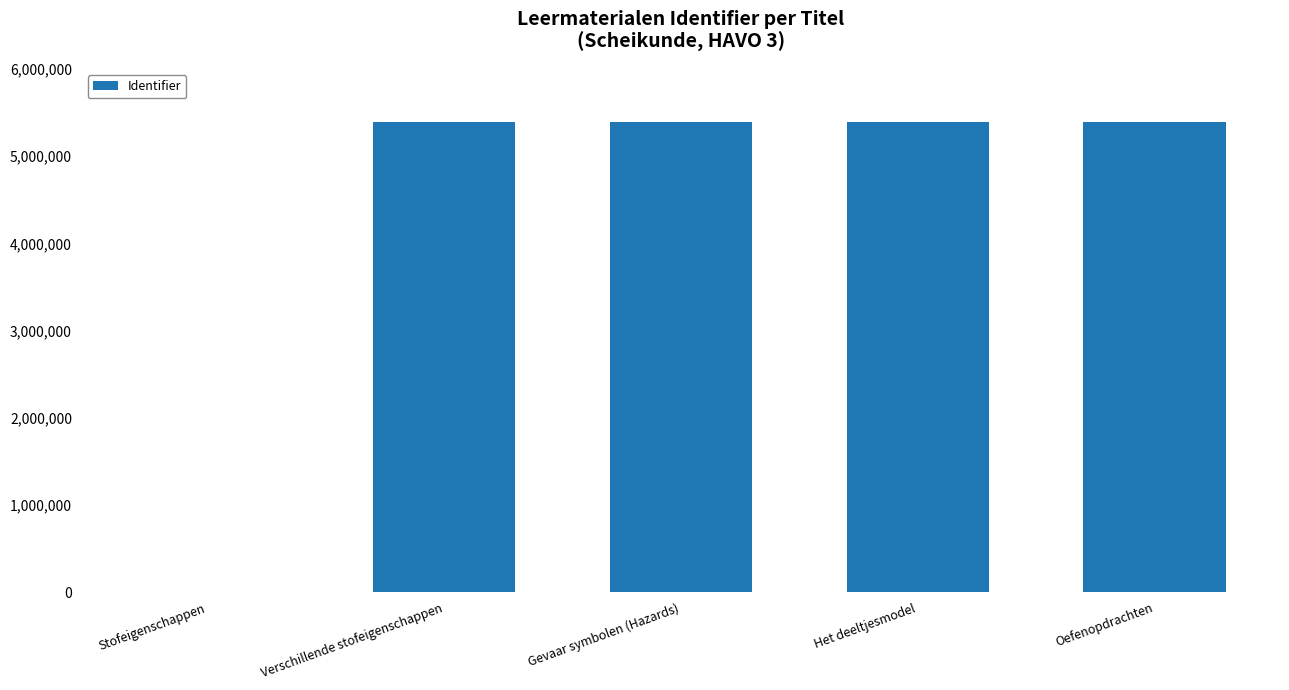

Is it true that the value at Stofeigenschappen is 0?

True